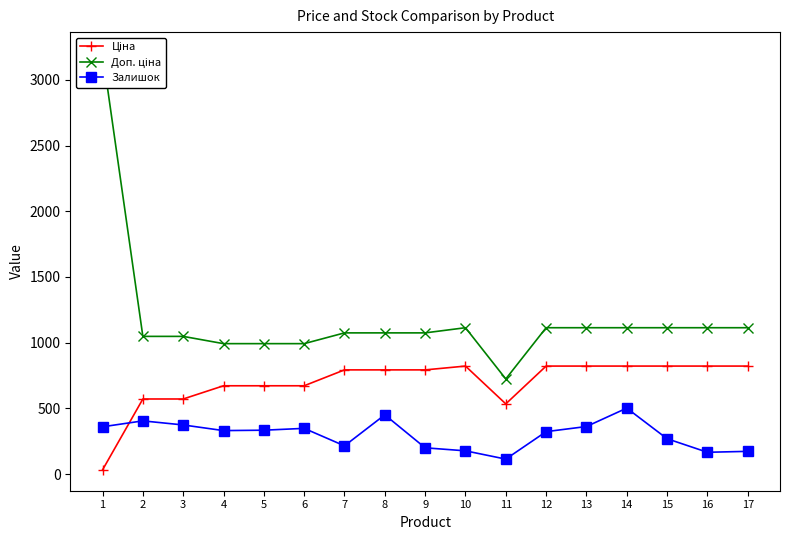

Where is the first local maximum for Ціна?

10